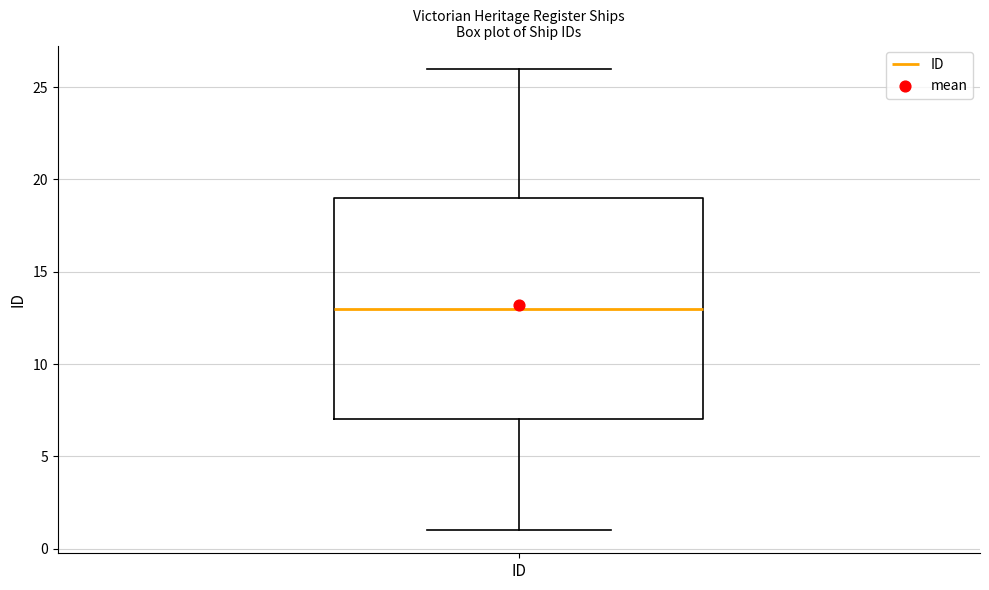

Where is the lower edge of the box for ID on the y-axis? The values are not printed on the chart, so give them approximately, as read against the axis.

7